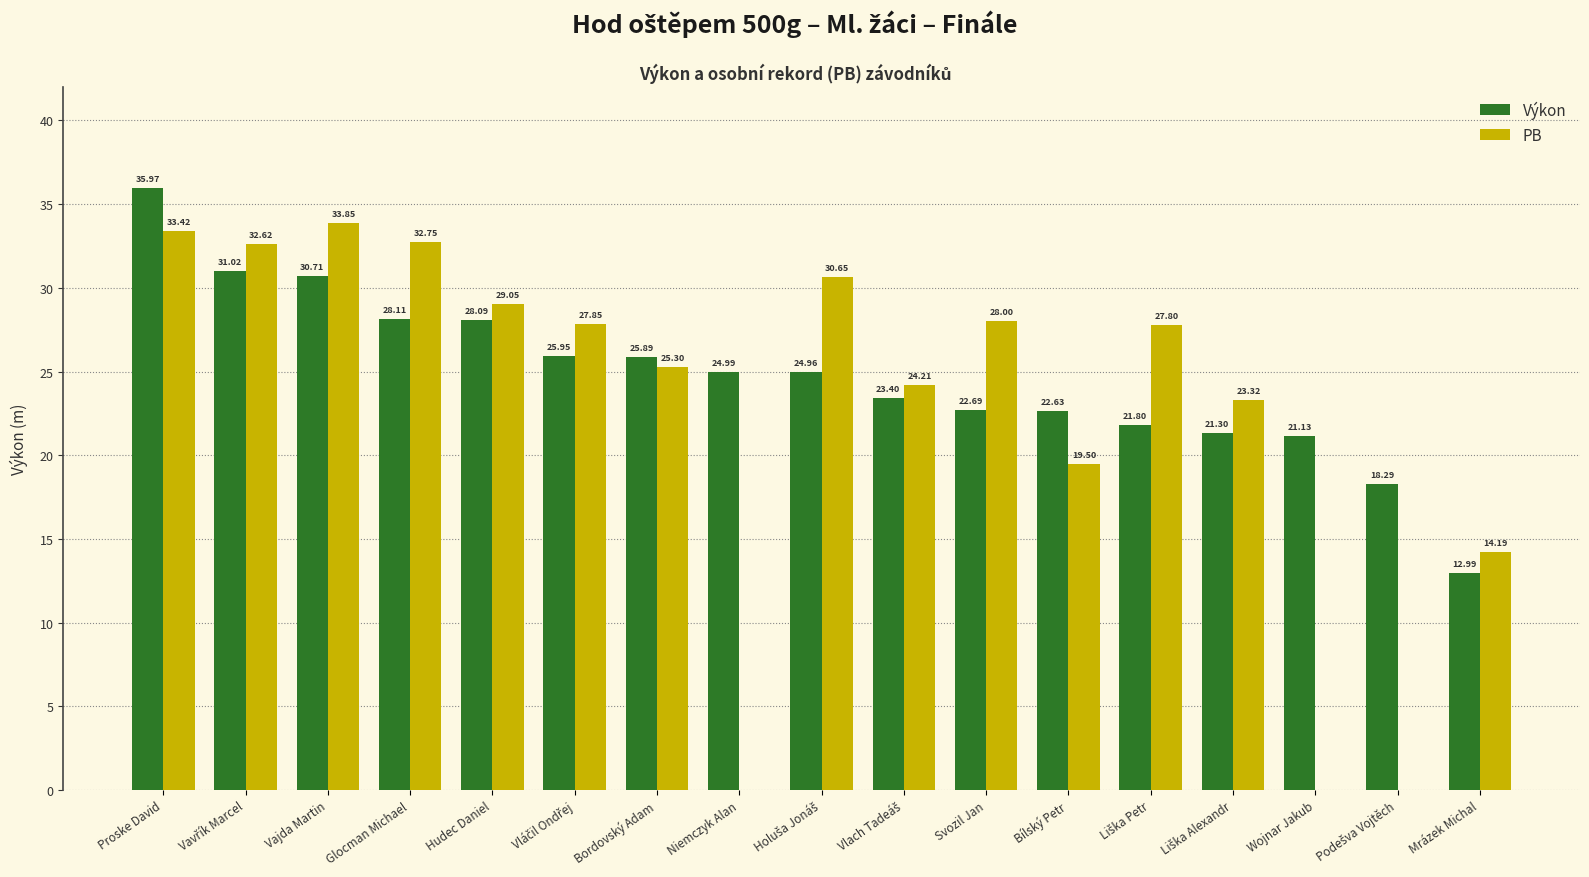

At which category is the sum across all series the highest?

Proske David